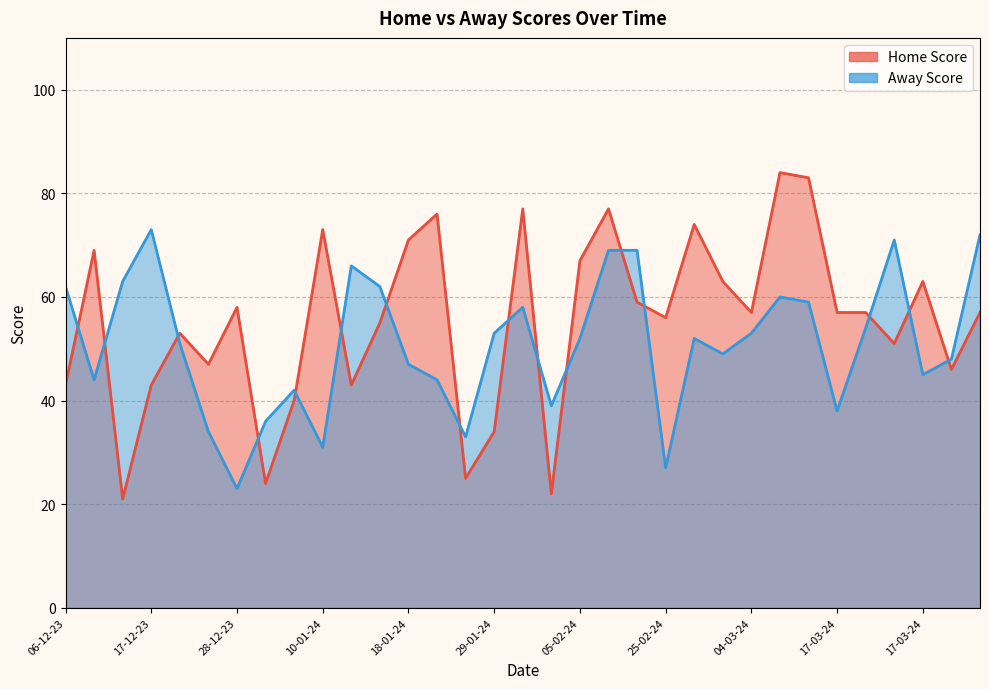

Reading left to right, extract all data points from this chart.

06-12-23=43	13-12-23=69	14-12-23=21	17-12-23=43	18-12-23=53	24-12-23=47	28-12-23=58	04-01-24=24	07-01-24=40	10-01-24=73	11-01-24=43	15-01-24=55	18-01-24=71	22-01-24=76	25-01-24=25	29-01-24=34	01-02-24=77	08-02-24=22	05-02-24=67	15-02-24=77	19-02-24=59	25-02-24=56	29-02-24=74	03-03-24=63	04-03-24=57	06-03-24=84	14-03-24=83	17-03-24=57	18-03-24=57	20-03-24=51	17-03-24=63	18-03-24=46	20-03-24=57